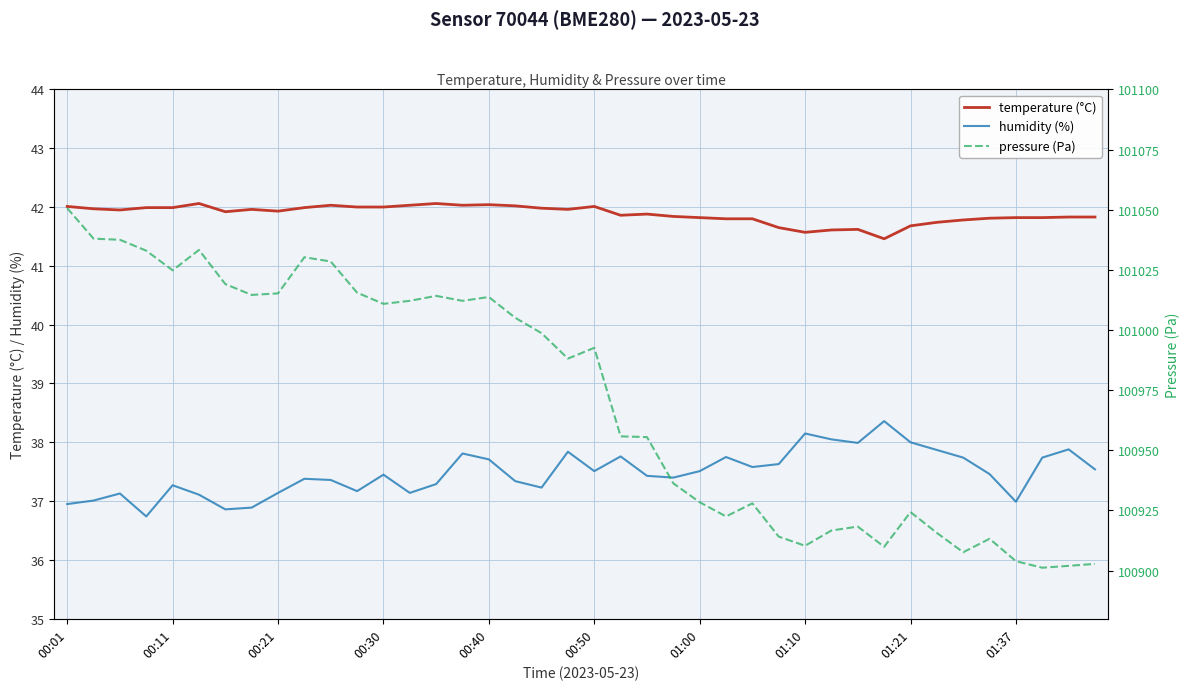

True or false: temperature (°C) and humidity (%) intersect in this chart.

False